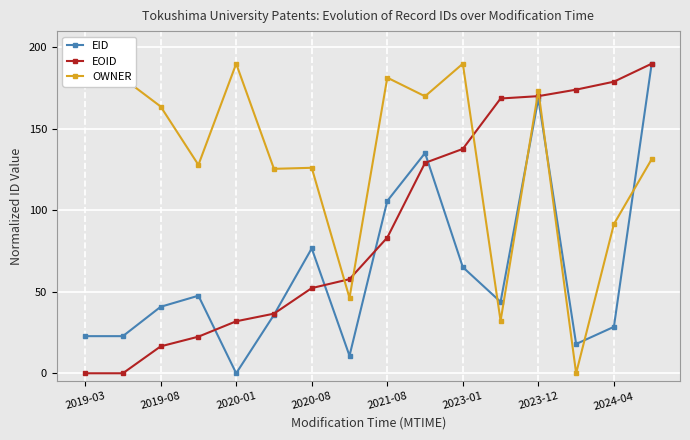

What is the value of the EOID point at the 8th from the left?

57.8